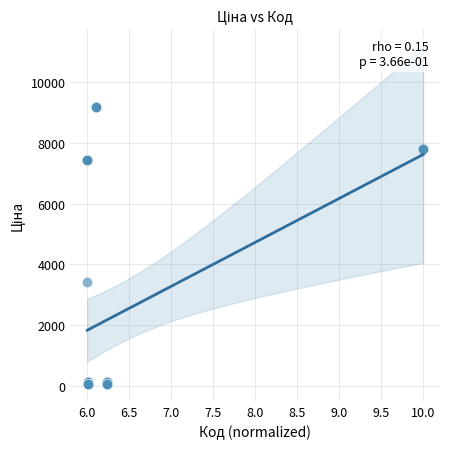

What Y value in the scatter plot is closest to 4620?

3420.6